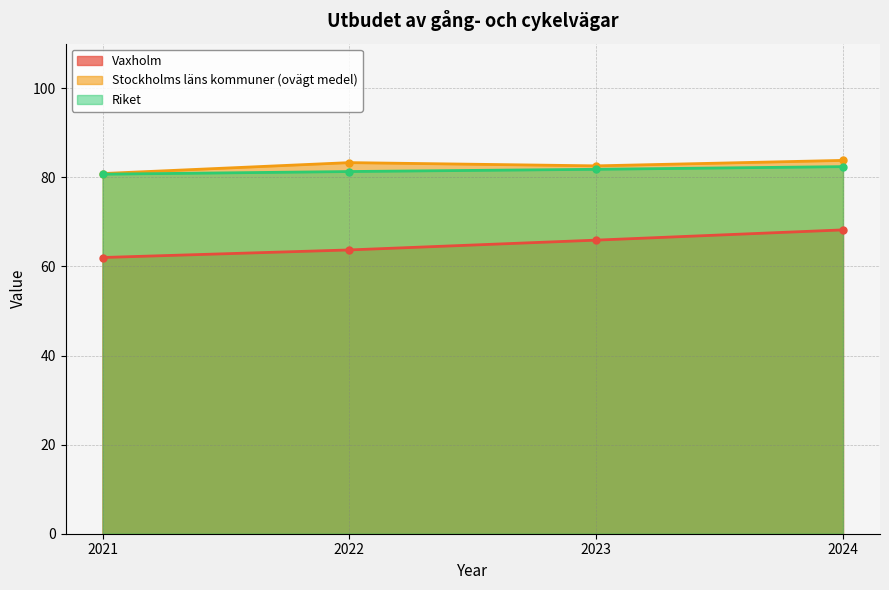

What are all the series names shown in the legend?

Vaxholm, Stockholms läns kommuner (ovägt medel), Riket